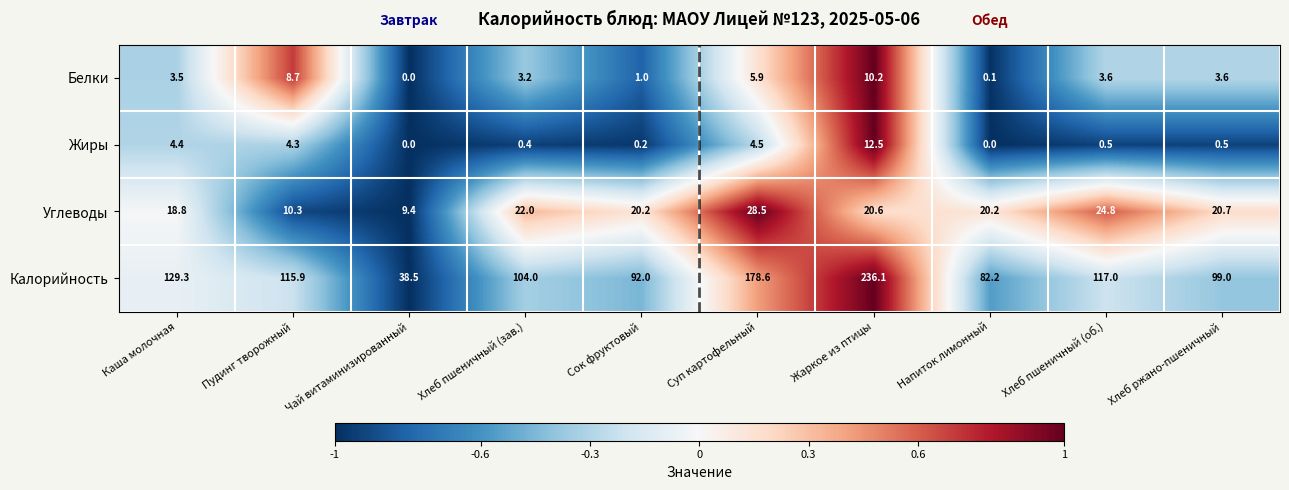

What is the sum of all Жиры values?

27.3